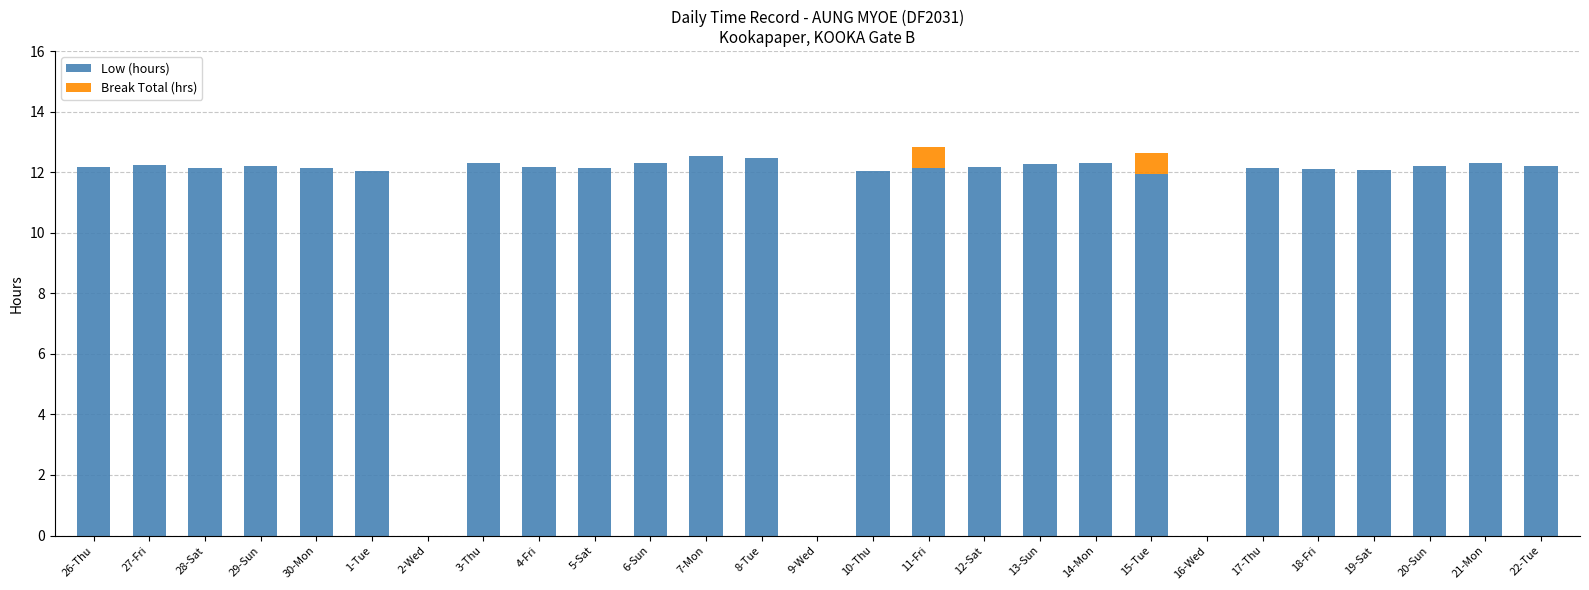

What is the total value across all series at 14-Mon?

12.3